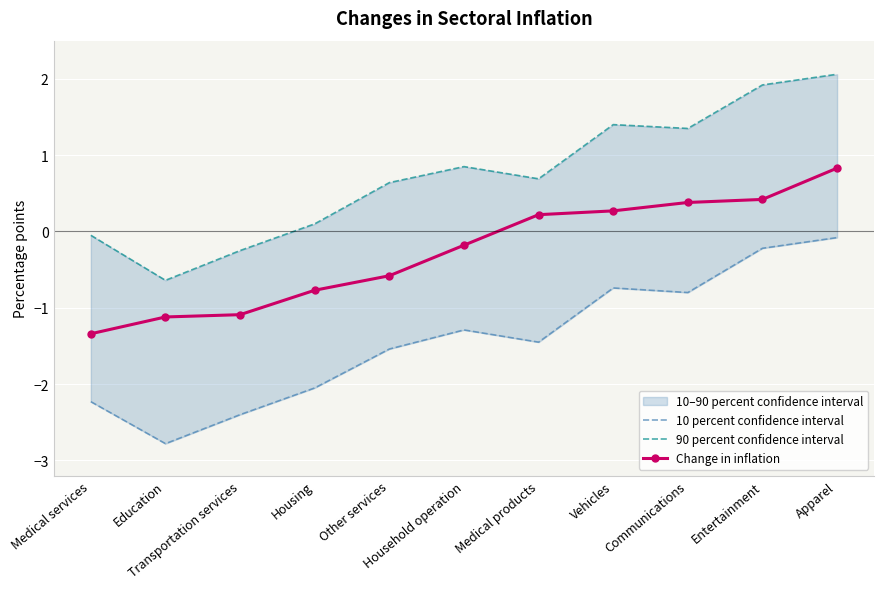

Which series changed the most between Education and Apparel?

90 percent confidence interval